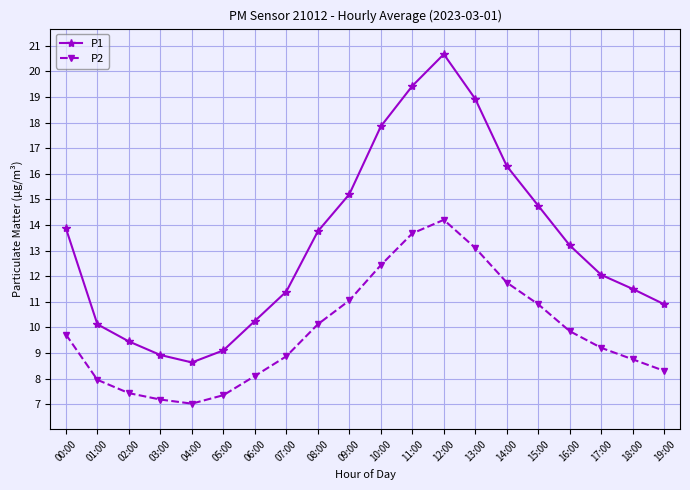

At which category does P2 reach its first local valley?

04:00